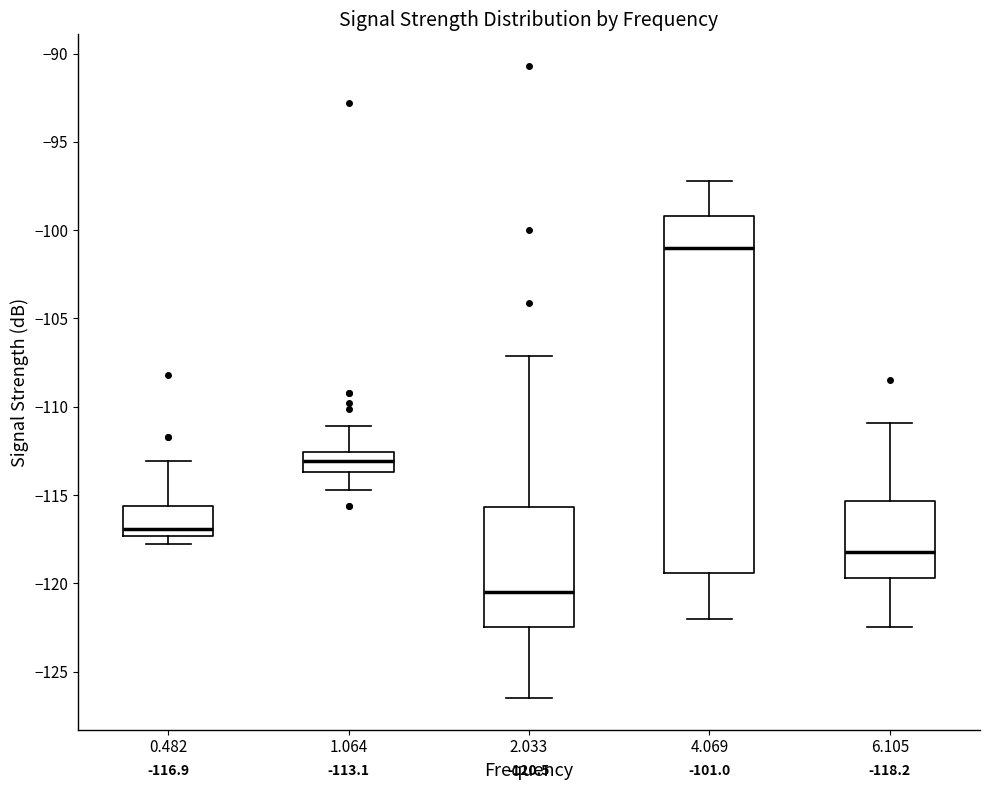

Which box has the highest median line?

4.069